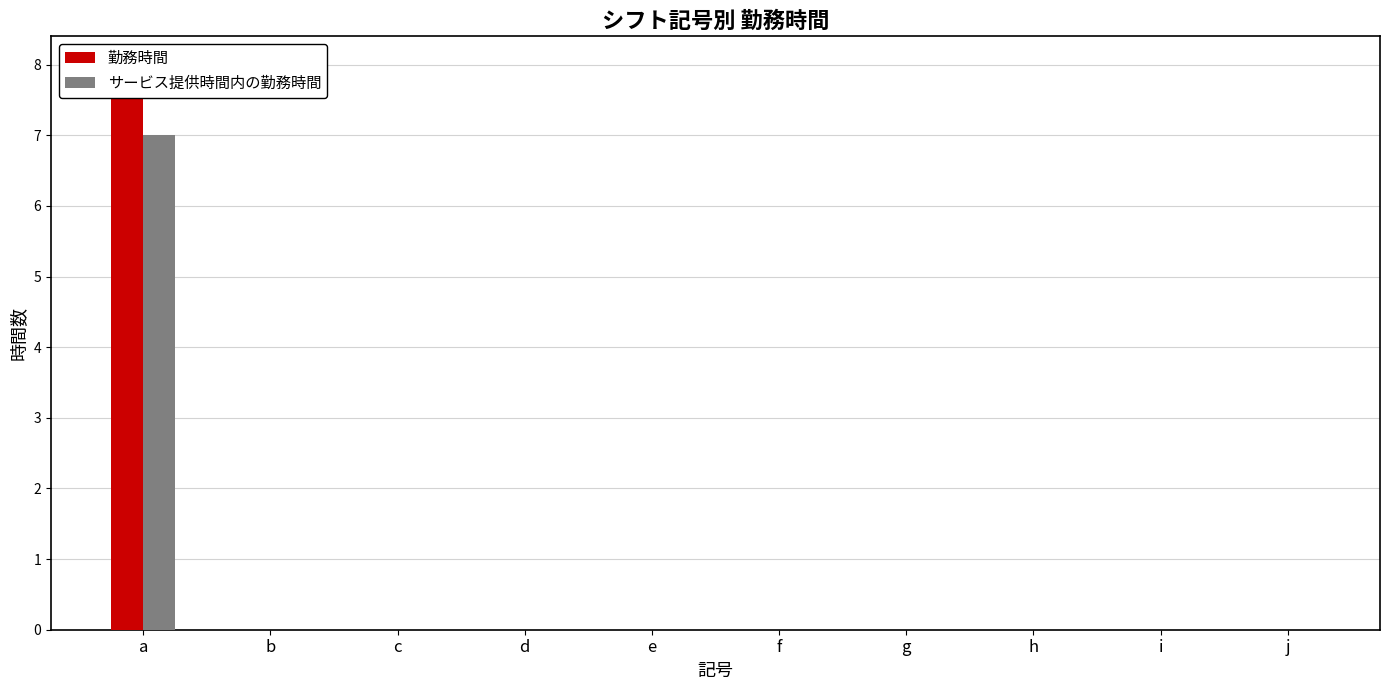

At which label does 勤務時間 reach its minimum?

b